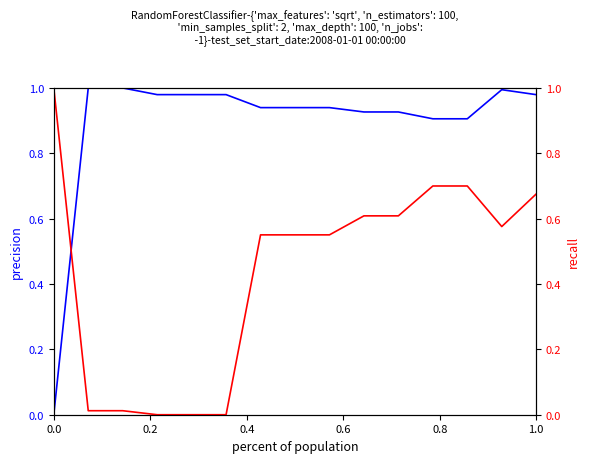

Is it true that Ціна equals 0.0 at 0.0?

True